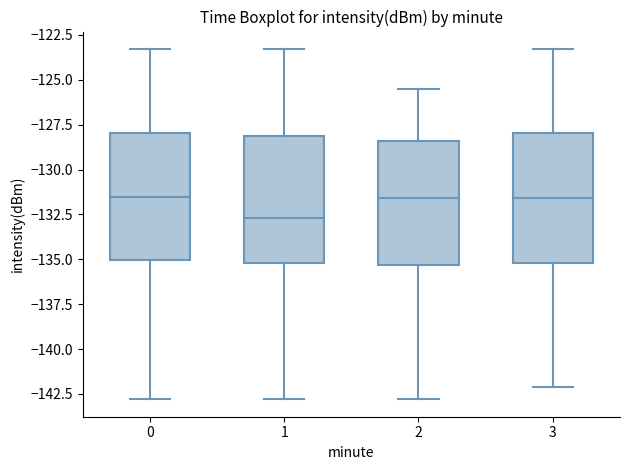

Where does the median line of the box at x = 0 sit on the y-axis? The values are not printed on the chart, so give them approximately, as read against the axis.

-131.5